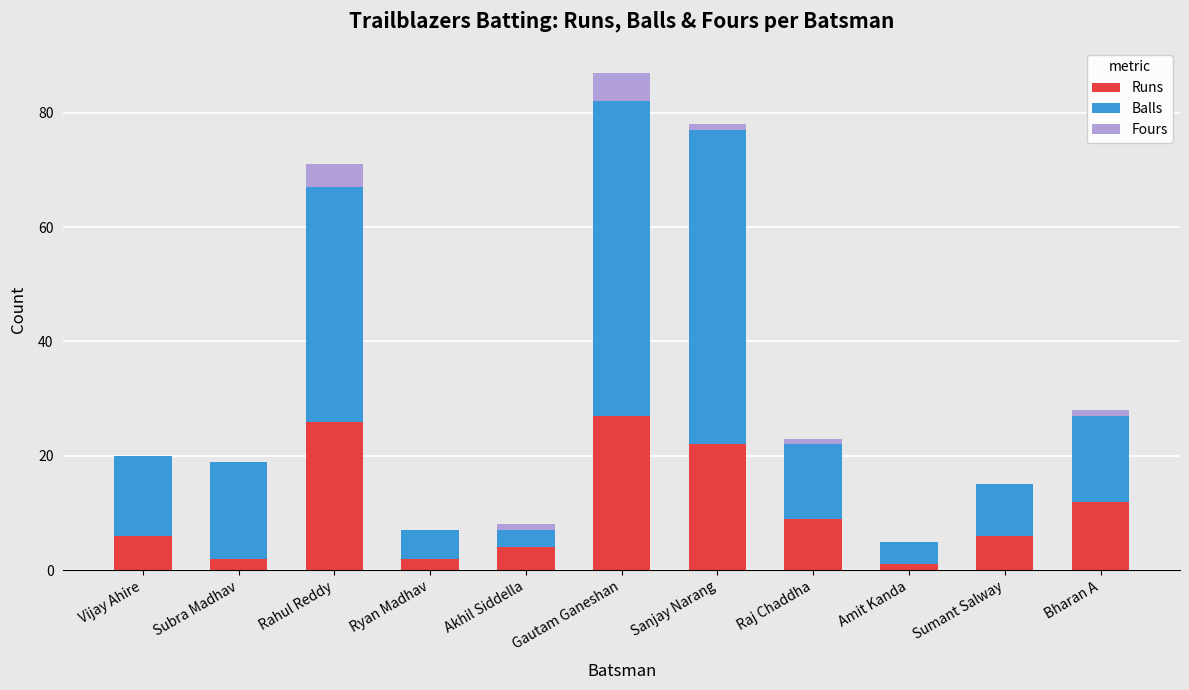

What is the total value across all series at Subra Madhav?

19